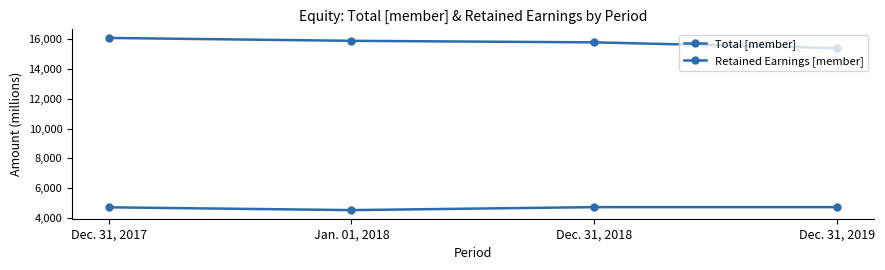

What is the difference between the Retained Earnings [member] values at Dec. 31, 2017 and Dec. 31, 2019?

12